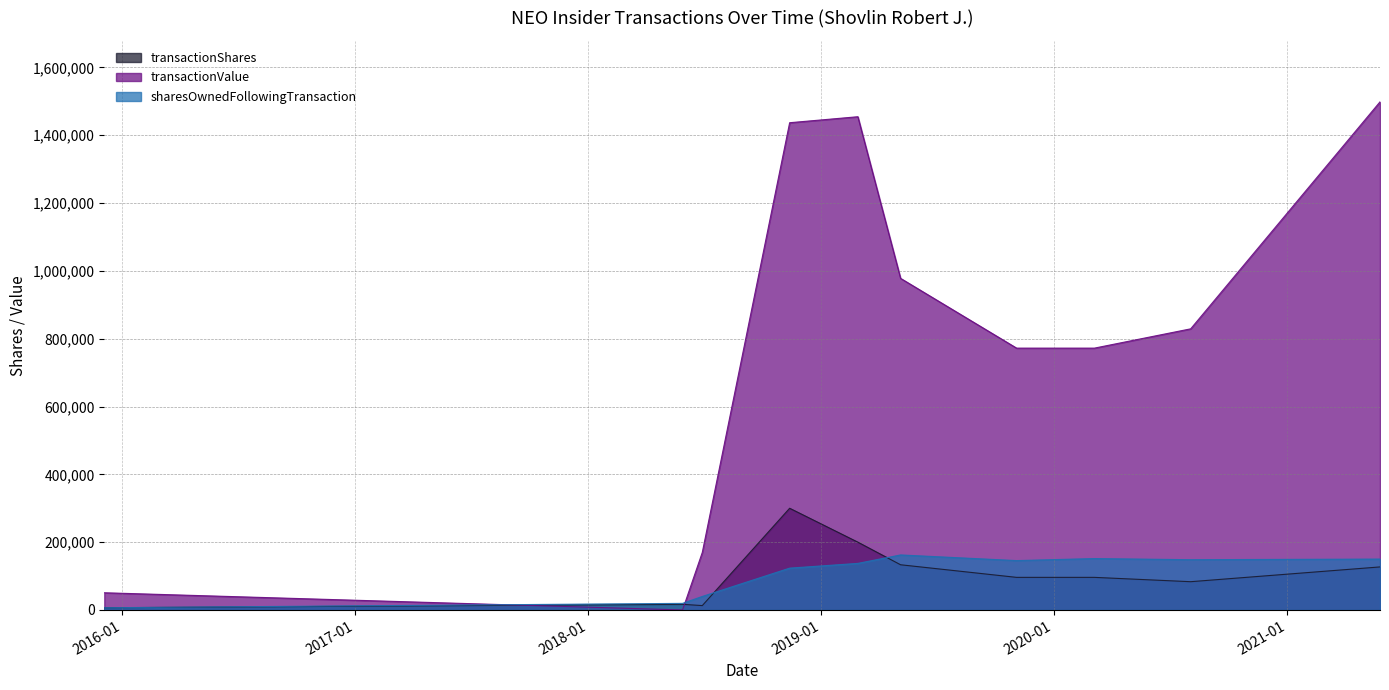

At which category does the chart reach its minimum across all series?

2018-05-29